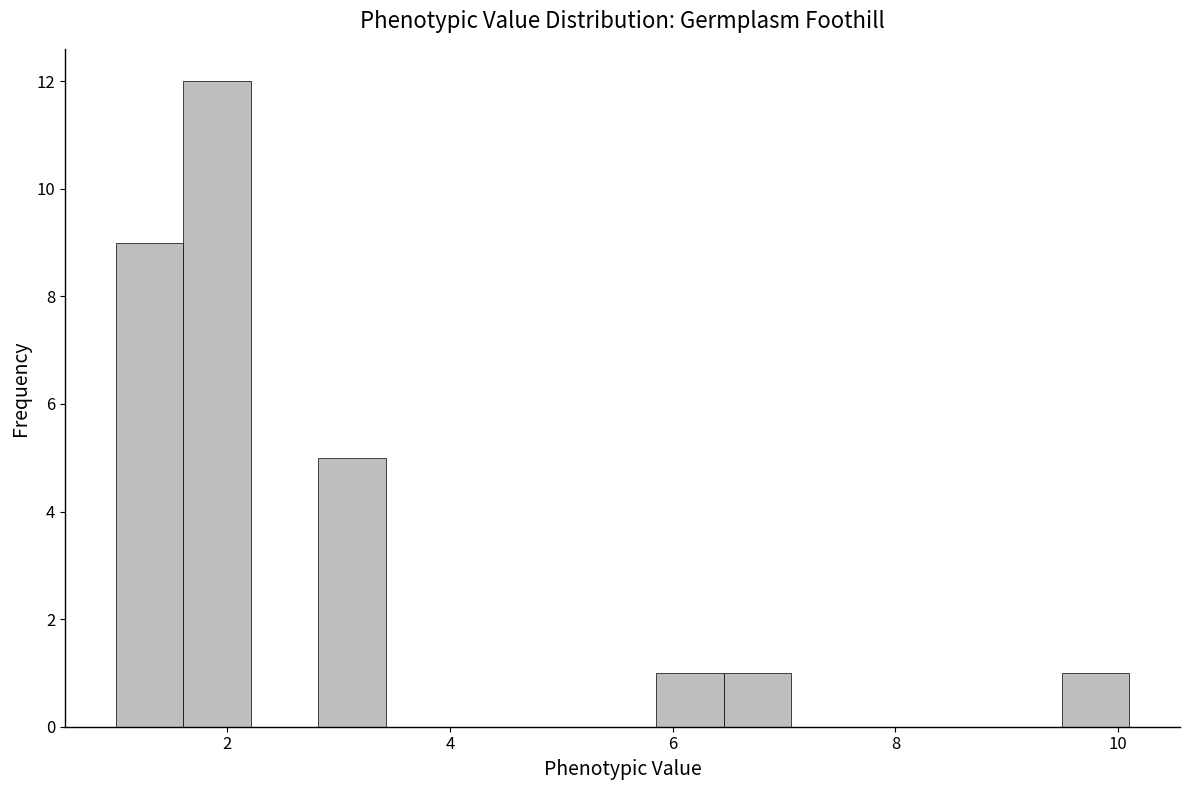

Read against the x-axis, roughly where is the centre of the tallest bar?

2.0